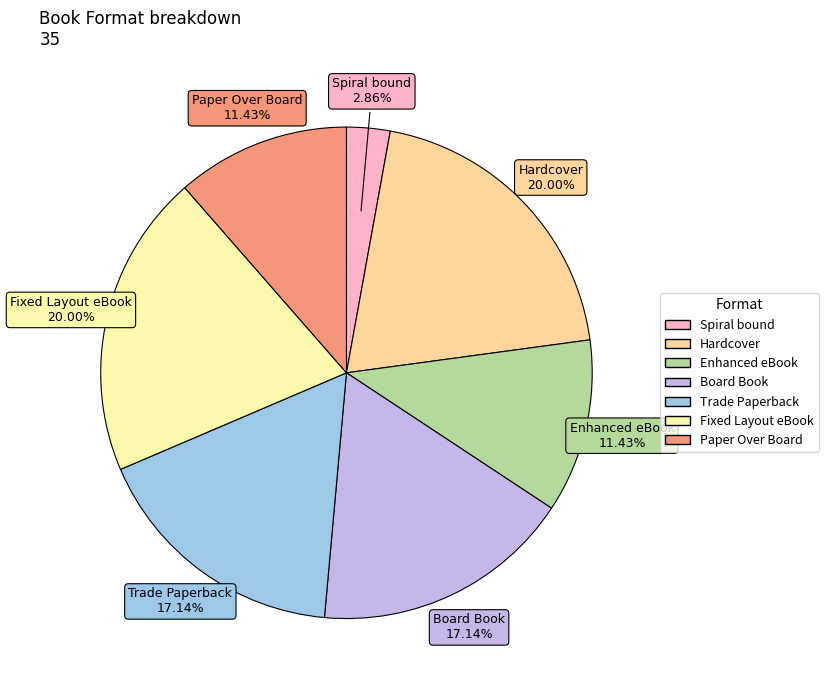

To the nearest percent, what portion does Board Book represent?

17%